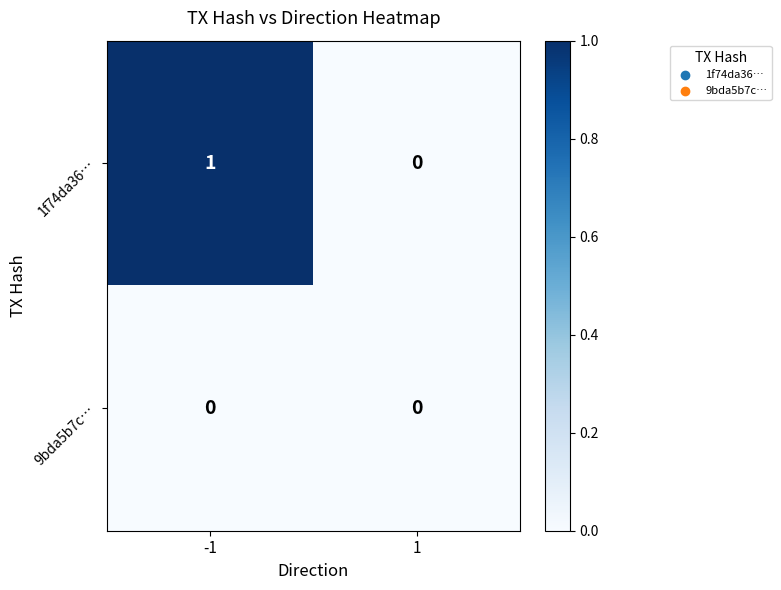

What is the total value across all series at -1?

1